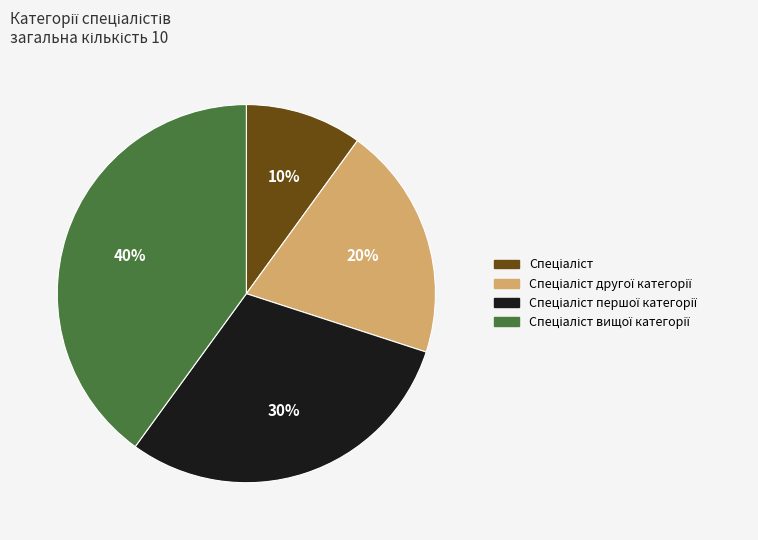

Is there any slice that represents more than half of the pie?

No